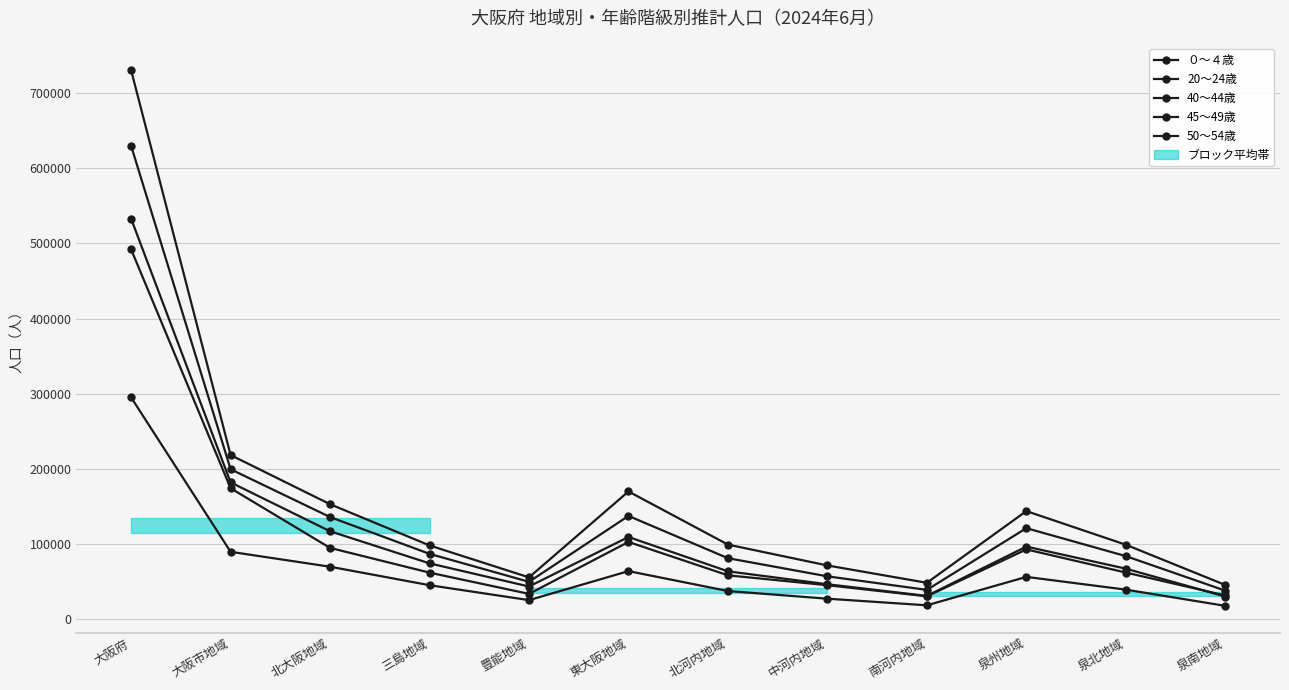

How many interior local valleys does the ０～４歳 series have?

2